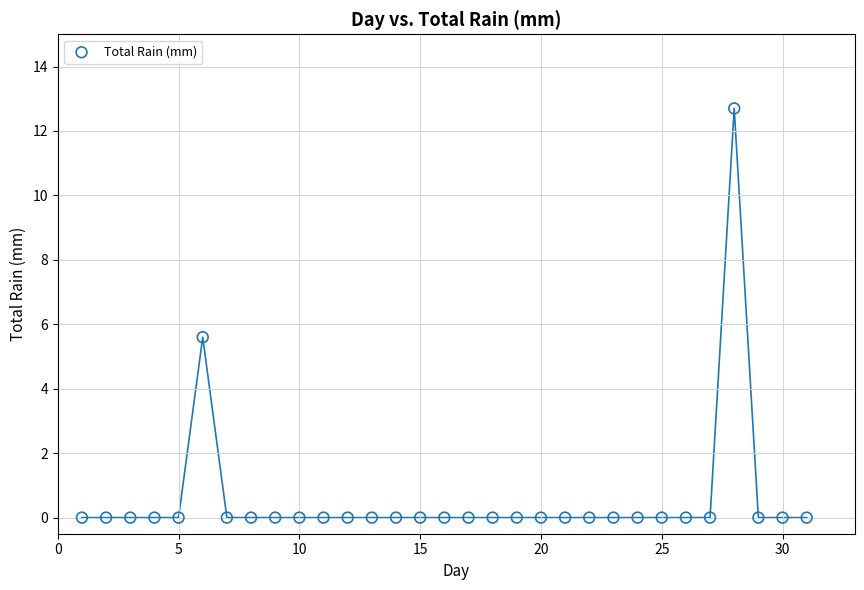

What Y value in the scatter plot is closest to 6?

5.6